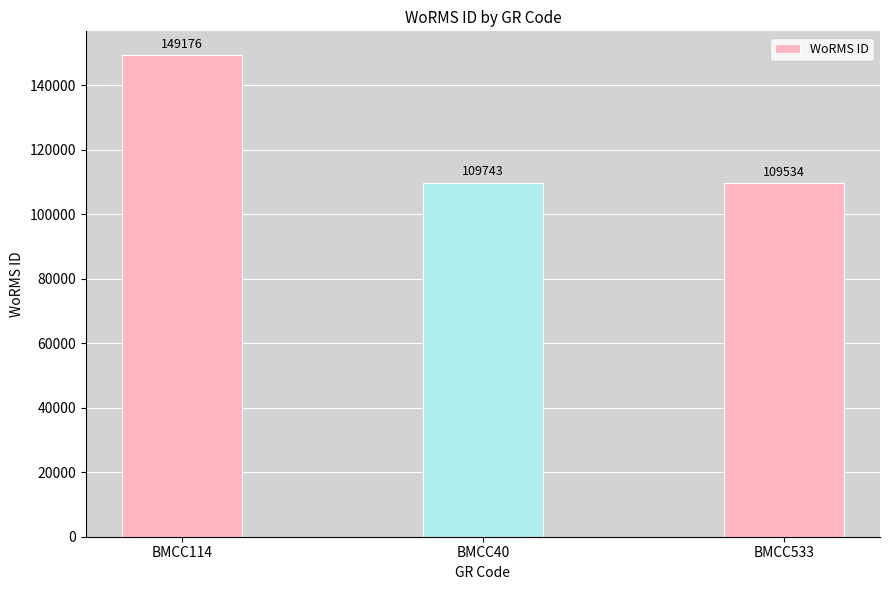

Between BMCC40 and BMCC533, which is larger?

BMCC40